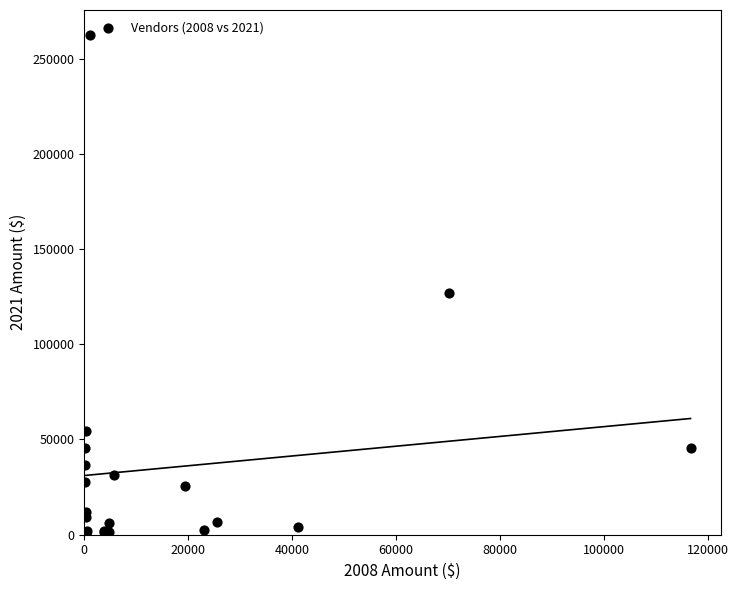

What Y value in the scatter plot is closest to 131494?

126741.6